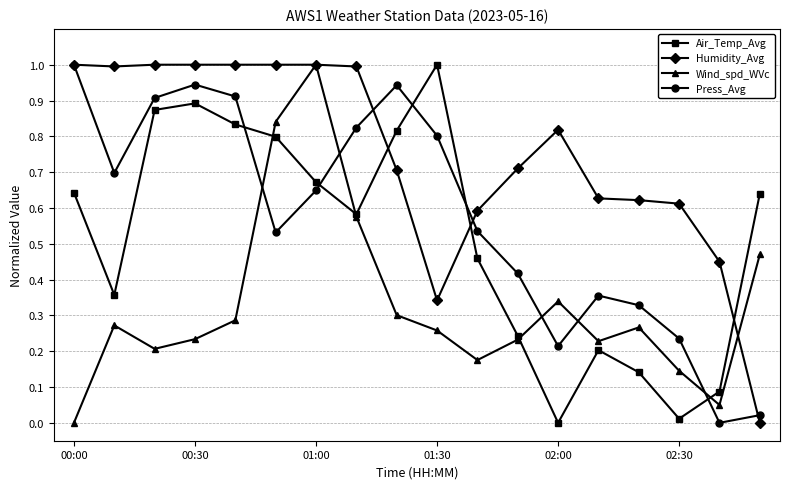

Which series has the largest total across all categories?

Humidity_Avg